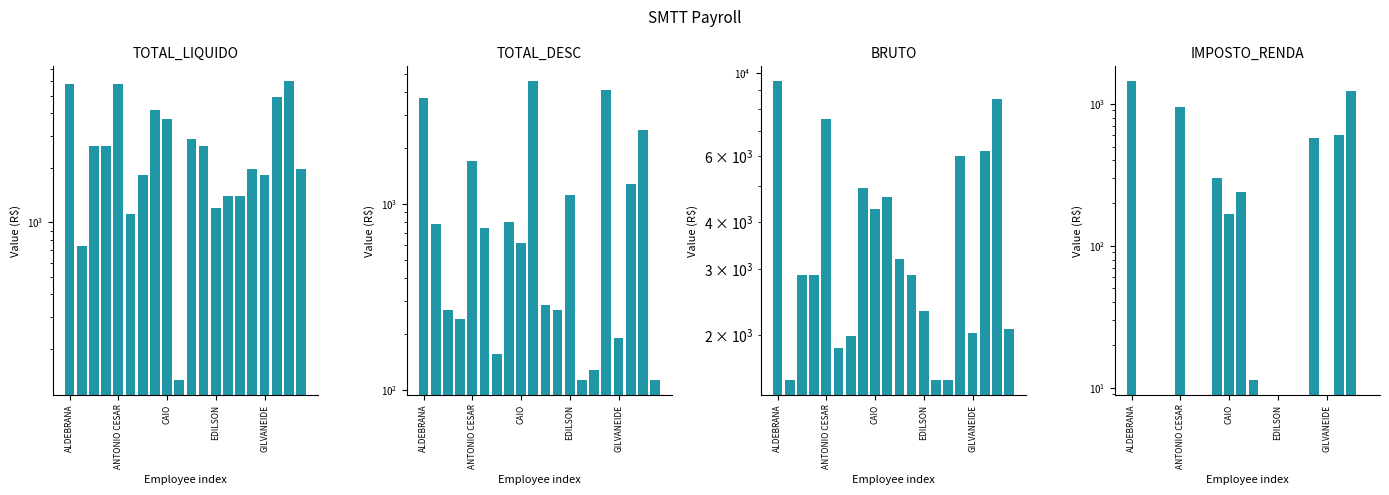

What is the spread (max minus min) of values at 6?

1984.7